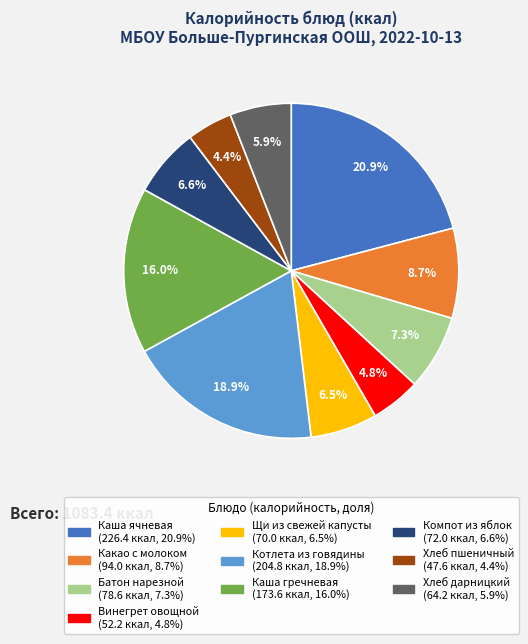

To the nearest percent, what percentage of the pie is Какао с молоком?

9%